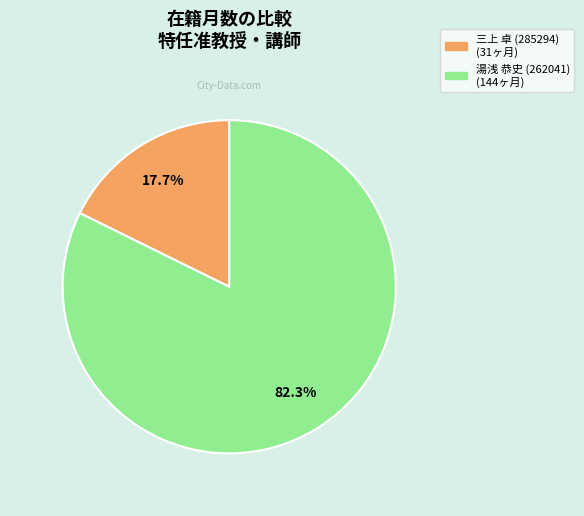

To the nearest percent, what is the difference between the largest and smallest slice percentages?

65%